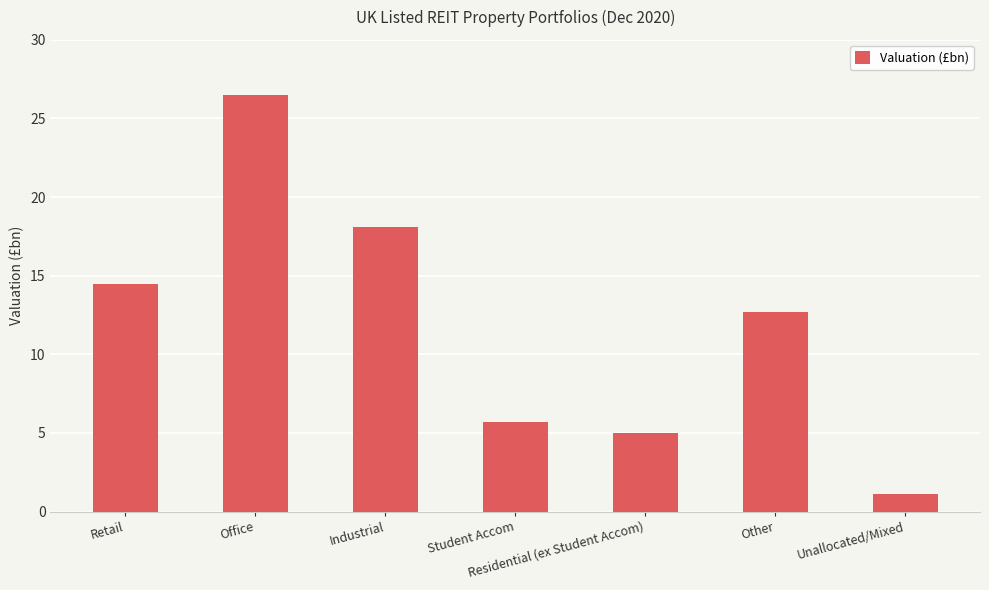

At which category does the chart reach its minimum across all series?

Unallocated/Mixed